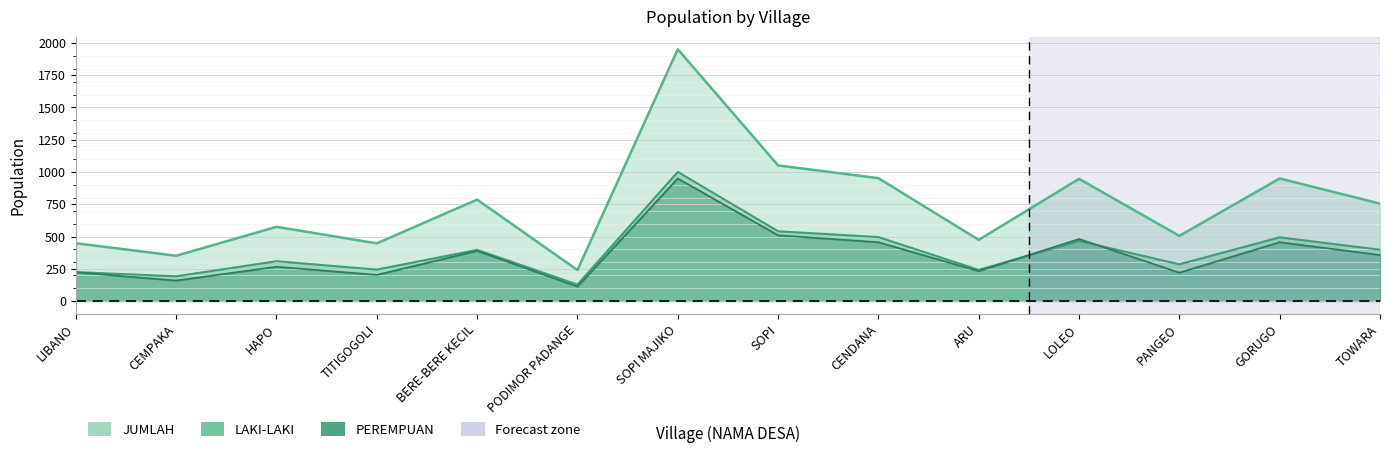

Does the chart display data point markers on the line(s)?

No